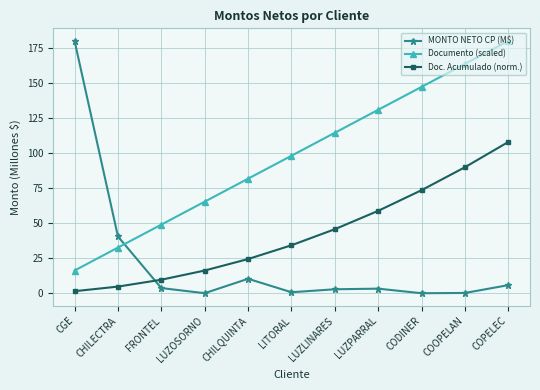

Which category has the highest value in the Documento (scaled) series?

COPELEC